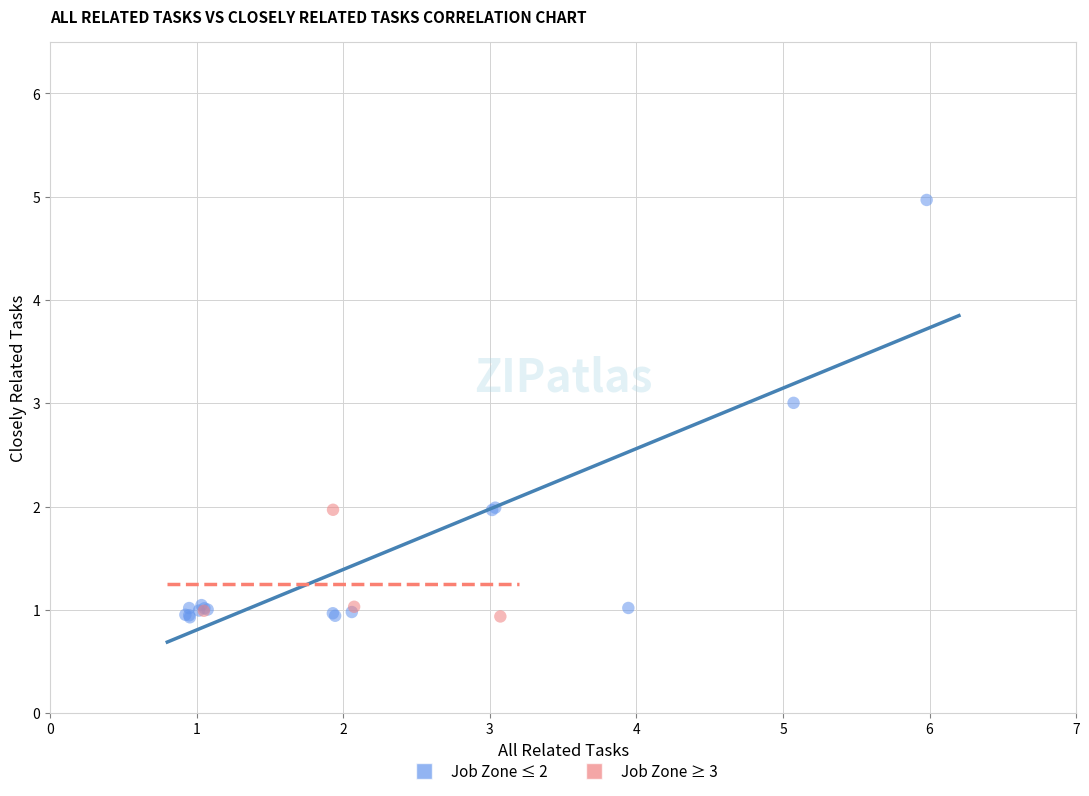

Which series reaches the maximum Y coordinate?

Job Zone ≤ 2